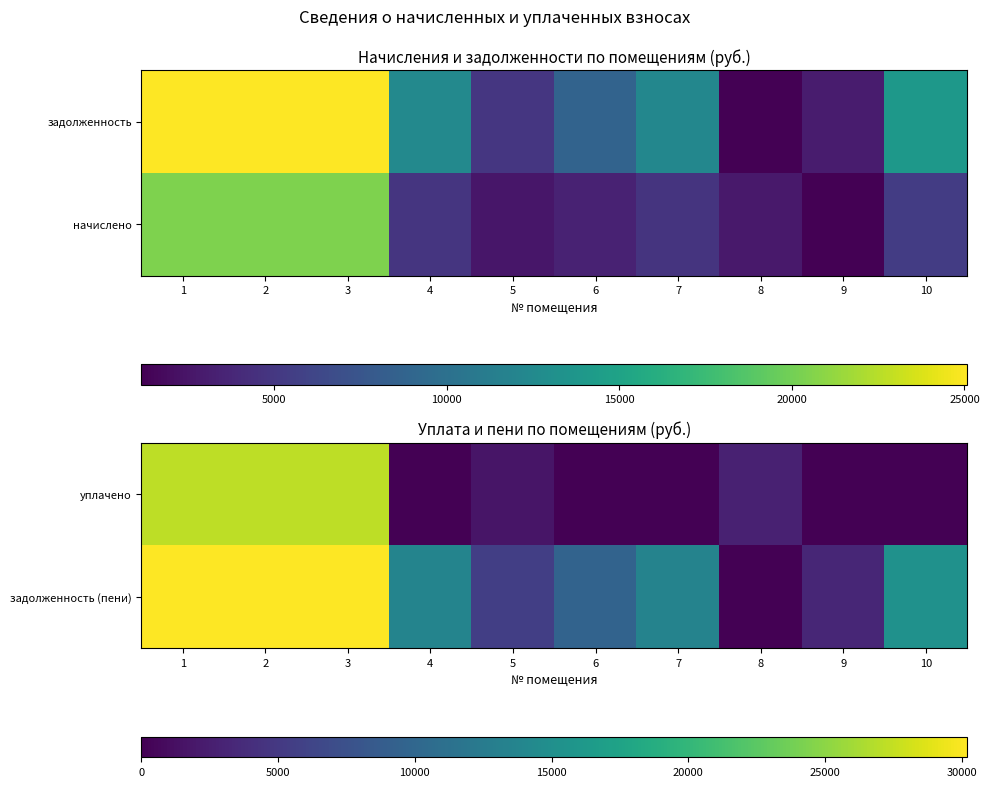

Is it true that задолженность (пени) equals 4490.3 at 6?

False